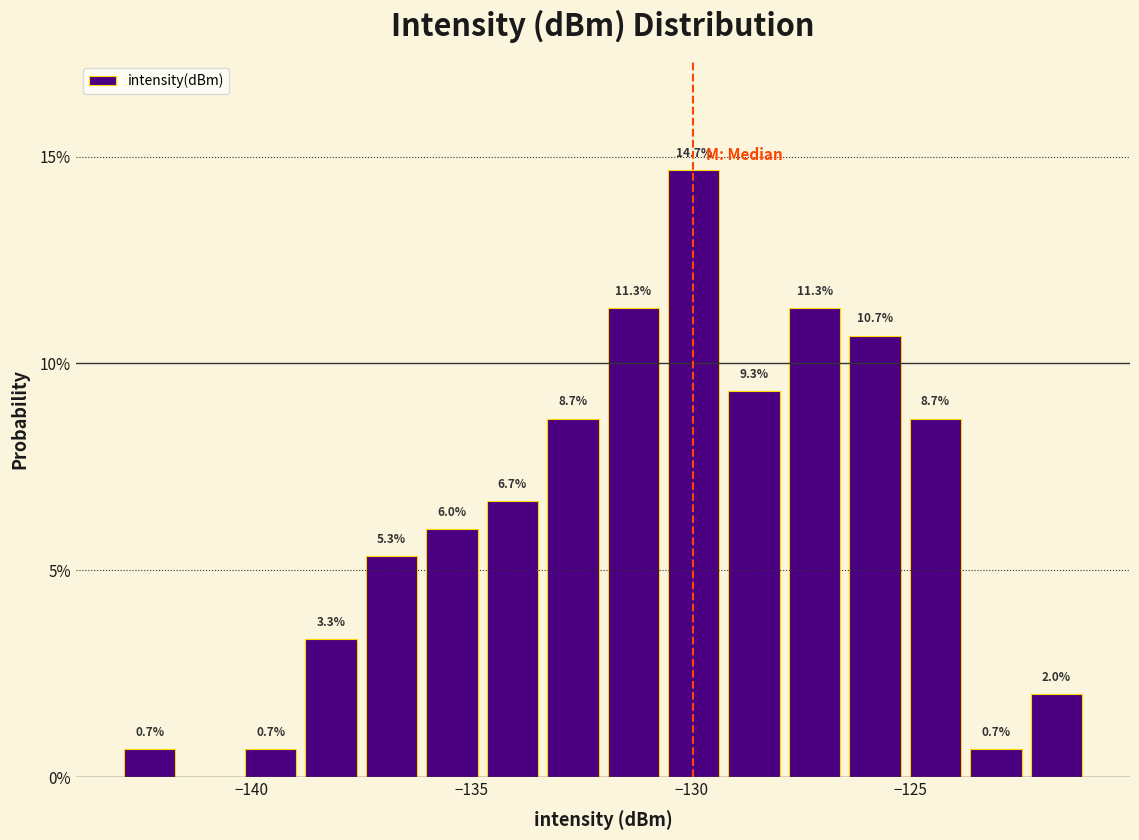

Read against the x-axis, roughly where is the centre of the tallest bar?

-130.0